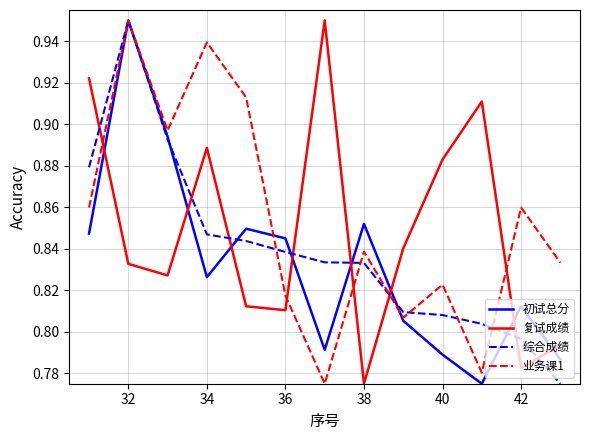

After their last crossing, which series has the higher values: 复试成绩 or 业务课1?

业务课1